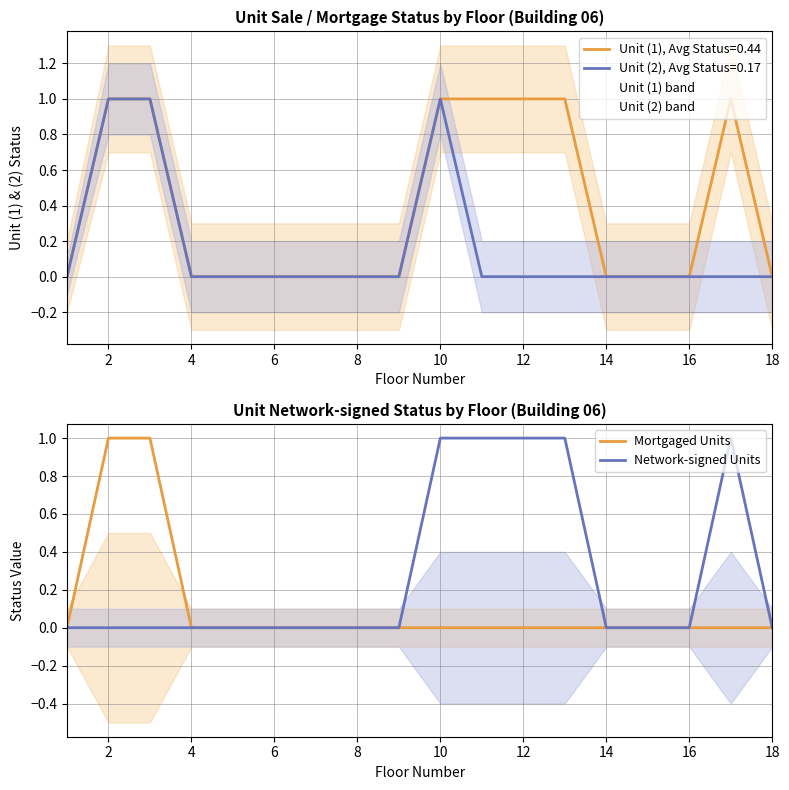

Which series has the largest range (max minus min)?

Mortgaged Units